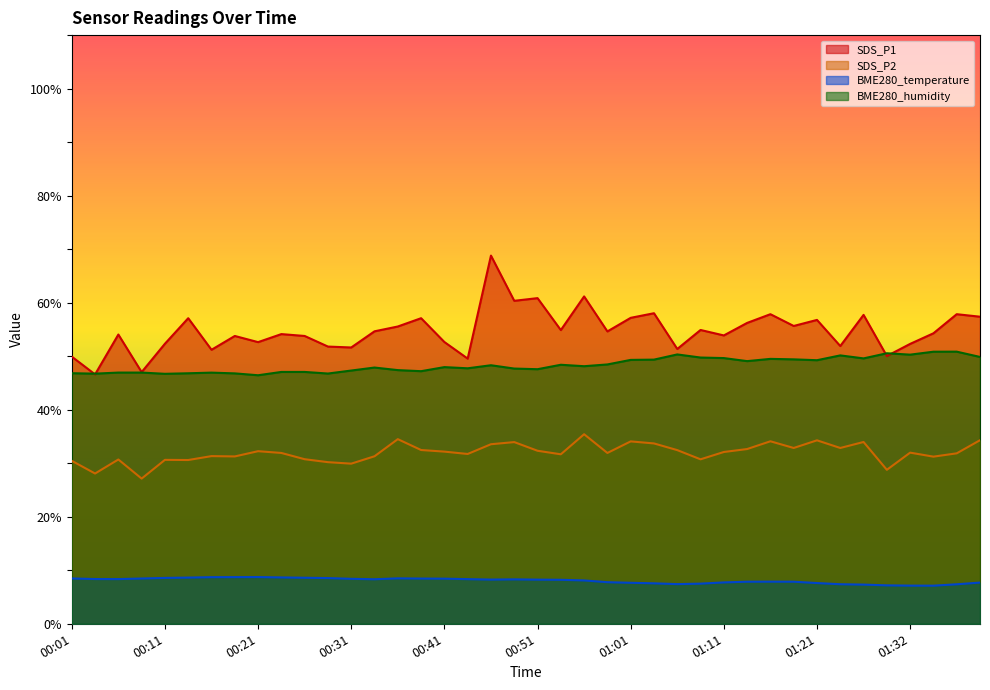

Rank the categories by SDS_P2 value from lowest to highest.

00:09, 00:04, 01:29, 00:31, 00:29, 00:01, 00:14, 00:11, 00:06, 01:09, 00:26, 01:34, 00:19, 00:34, 00:16, 00:54, 00:44, 01:37, 00:24, 00:58, 01:32, 01:11, 00:41, 00:21, 00:51, 01:06, 00:39, 01:14, 01:19, 01:24, 00:46, 01:03, 00:49, 01:26, 01:01, 01:16, 01:21, 01:39, 00:36, 00:56